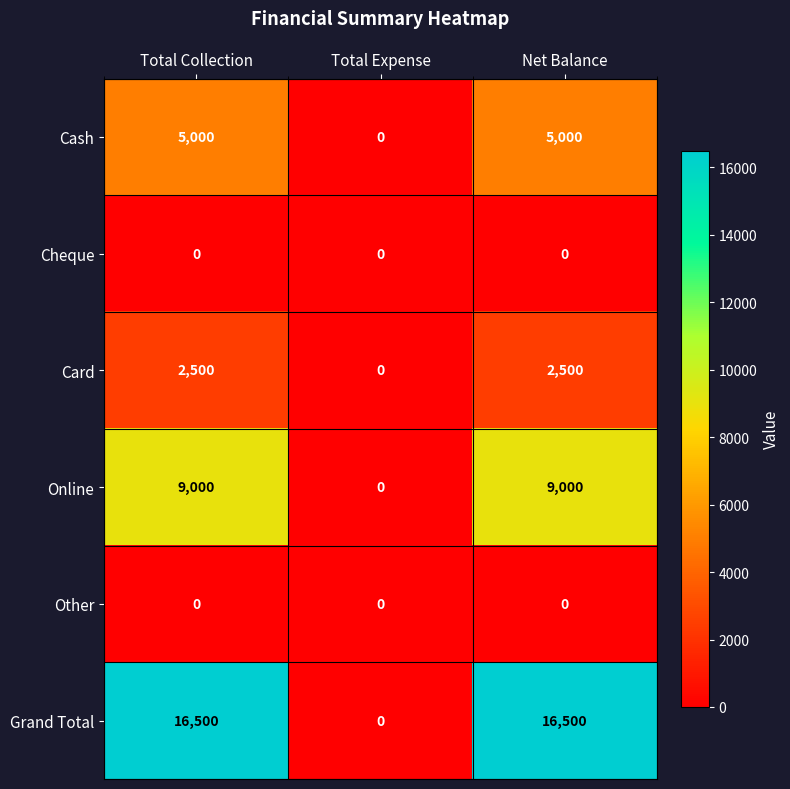

What is the greatest value displayed?

16500